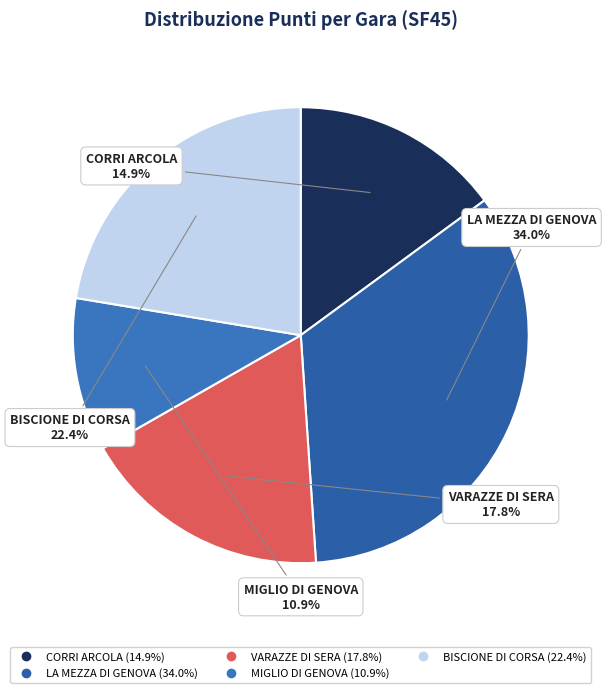

Approximately how many times larger is the value at BISCIONE DI CORSA compared to CORRI ARCOLA?

1.5